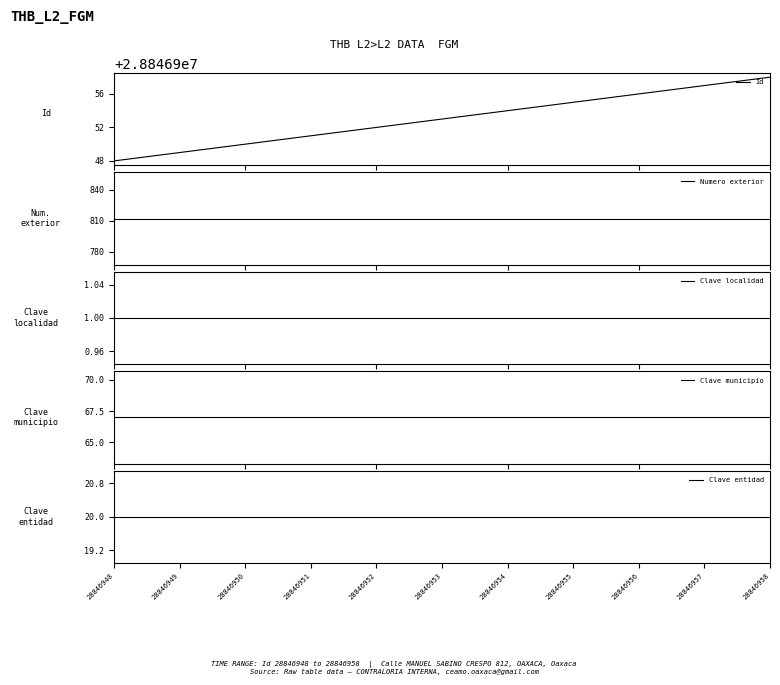

What are all the series names shown in the legend?

Id, Numero exterior, Clave localidad, Clave municipio, Clave entidad